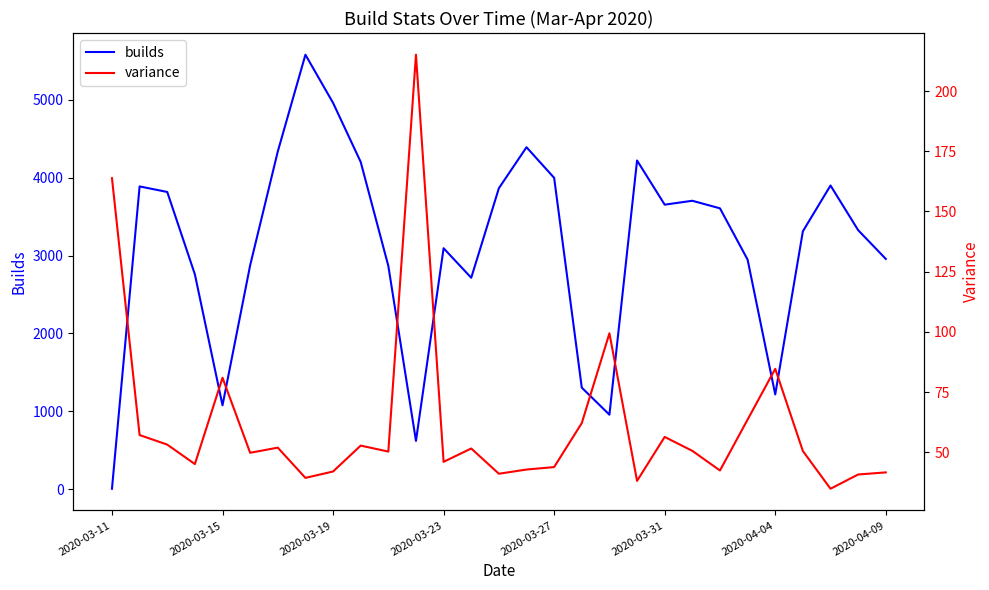

The variance series shows 41.1 at 14. True or false?

True